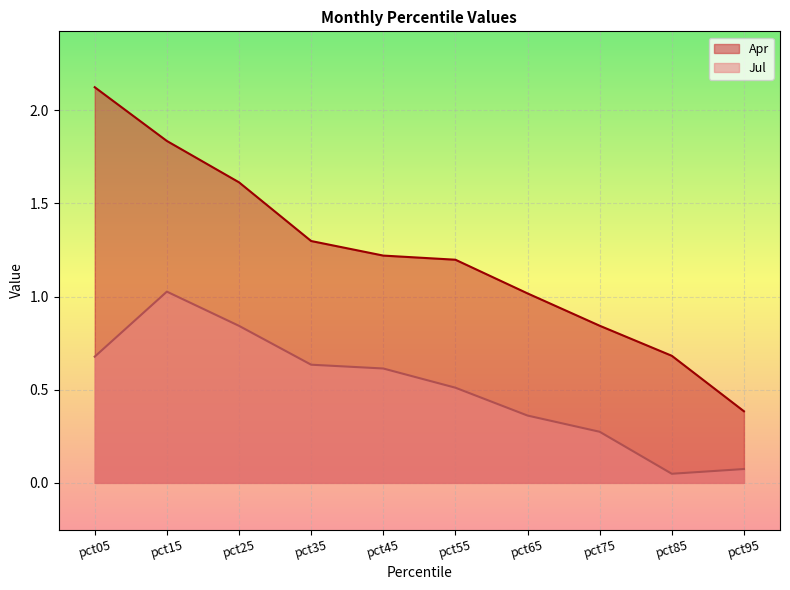

Where is the first local minimum for Jul?

pct85